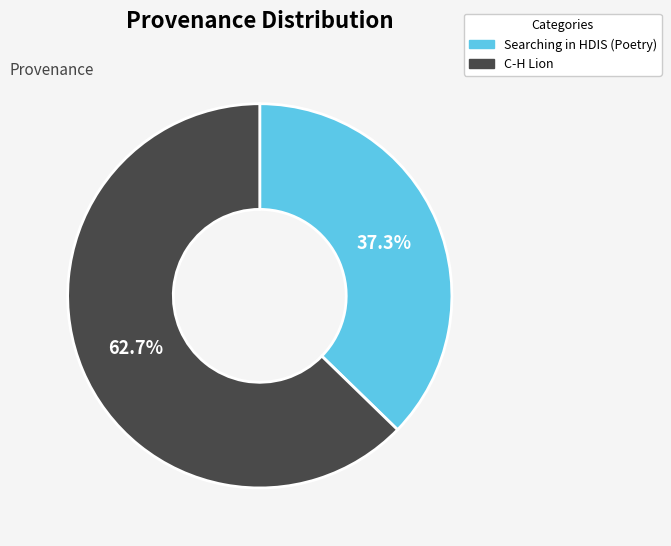

Approximately how many times larger is the value at Searching in HDIS (Poetry) compared to C-H Lion?

0.6